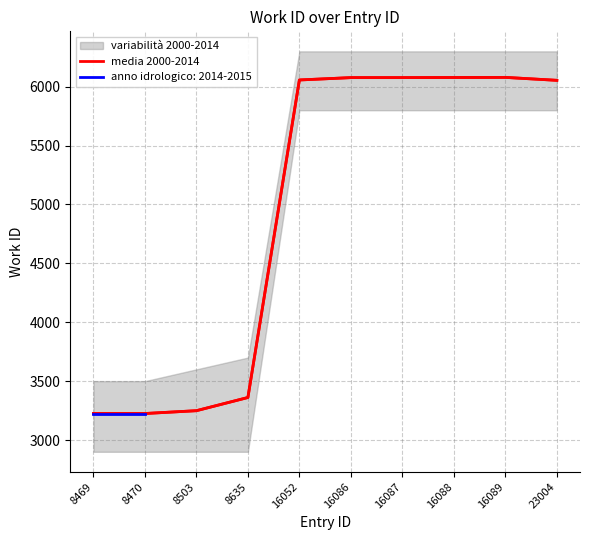

Rank the categories by value from lowest to highest.

8469, 8470, 8503, 8635, 23004, 16052, 16086, 16087, 16088, 16089